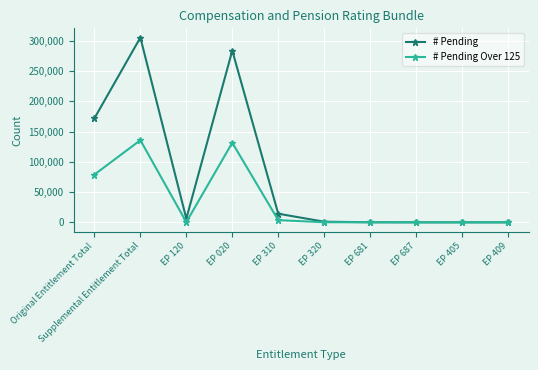

Rank the series at Original Entitlement Total from lowest to highest value.

# Pending Over 125, # Pending